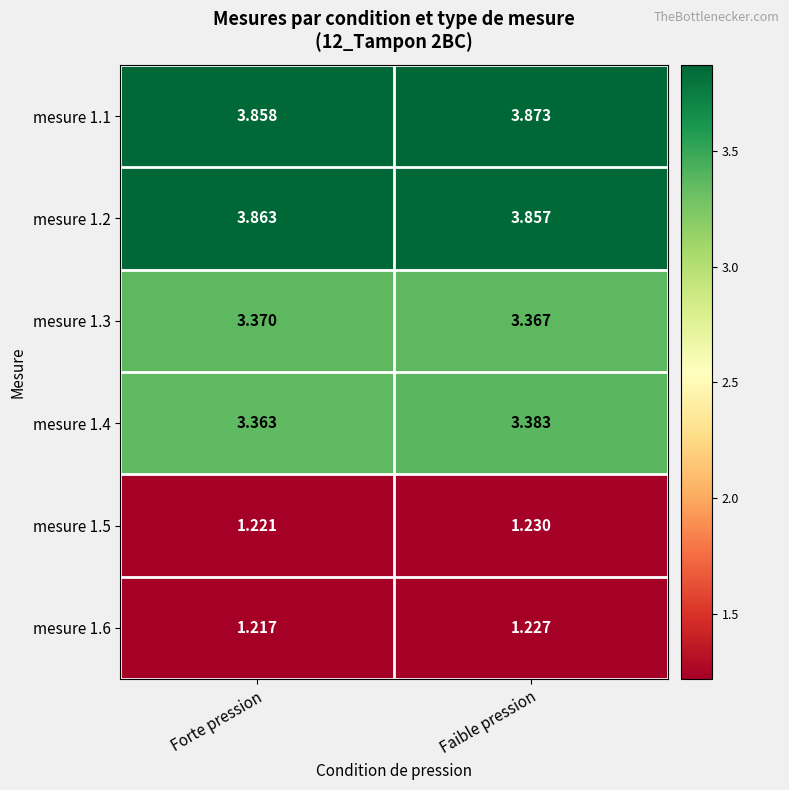

Where is mesure 1.2 nearest to the value 3?

Faible pression